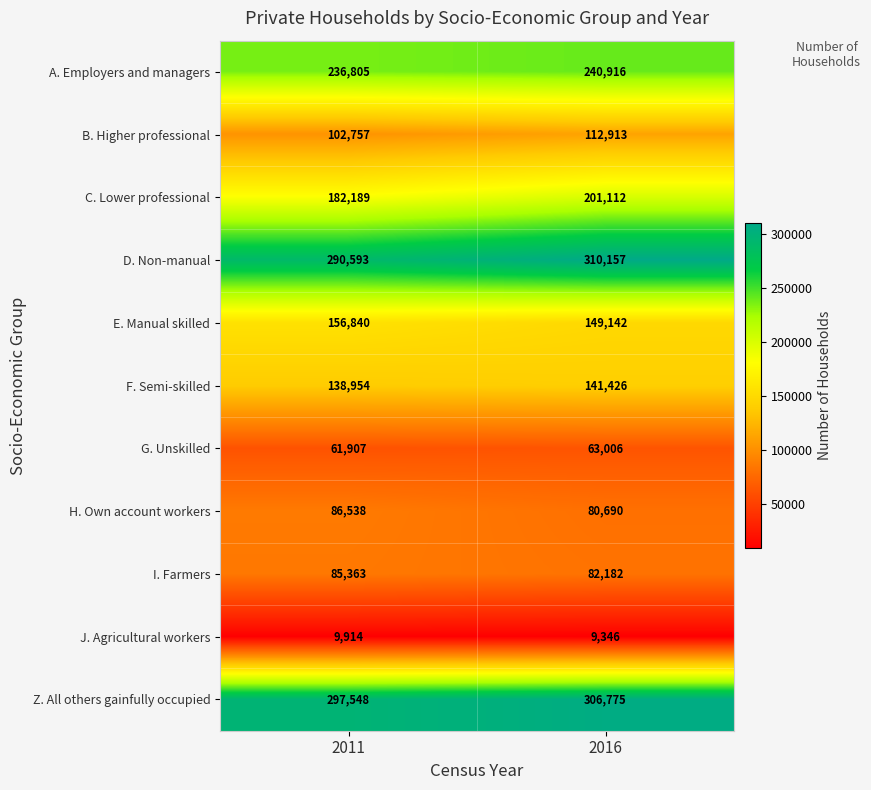

Where is D. Non-manual nearest to the value 300375?

2011